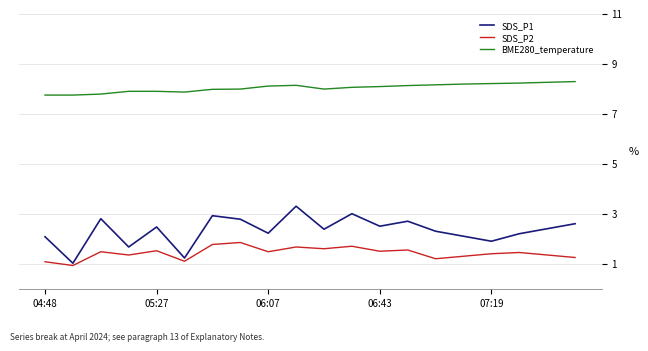

True or false: SDS_P1 and BME280_temperature cross at least once.

False